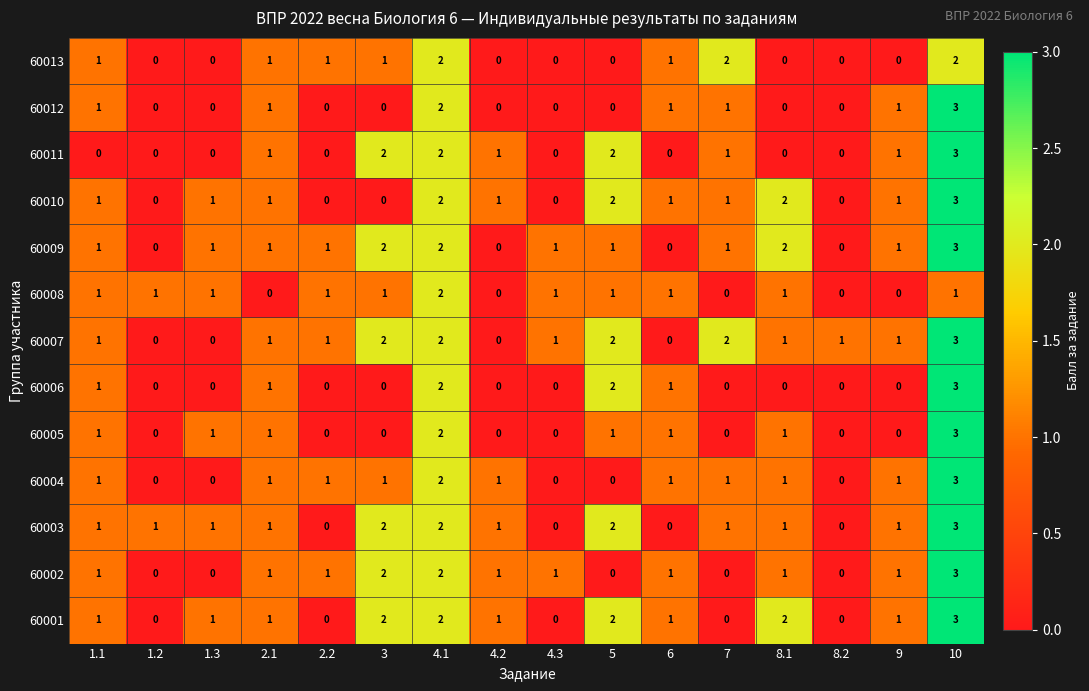

Is it true that 60007 equals 3 at 10?

True